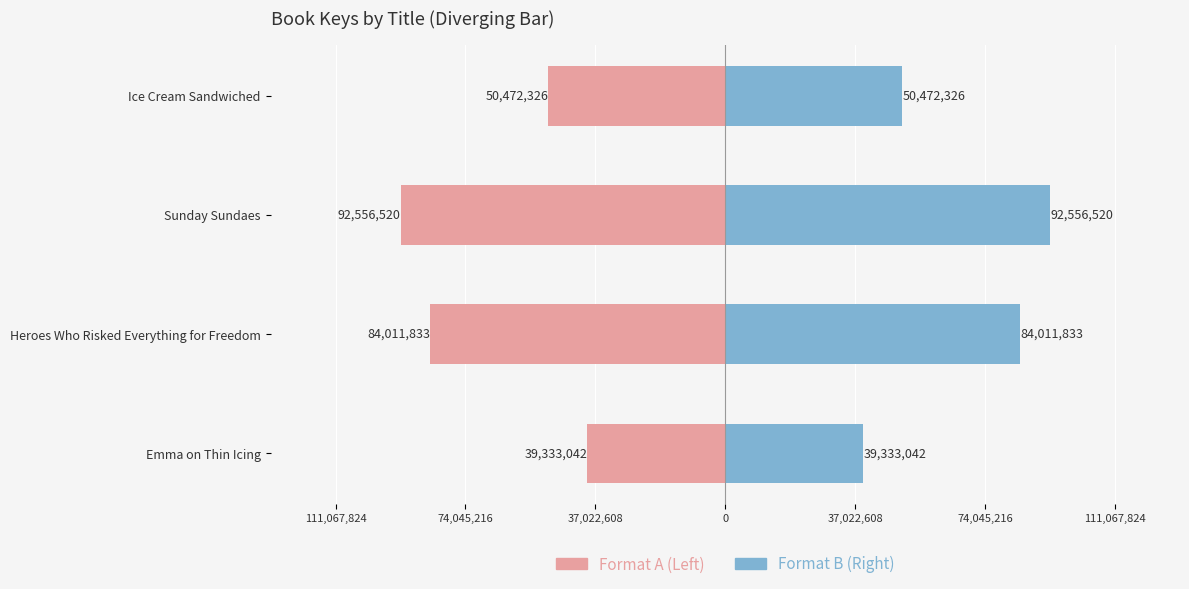

Is the value of Format A at Sunday Sundaes greater than the value of Format B at Ice Cream Sandwiched?

No